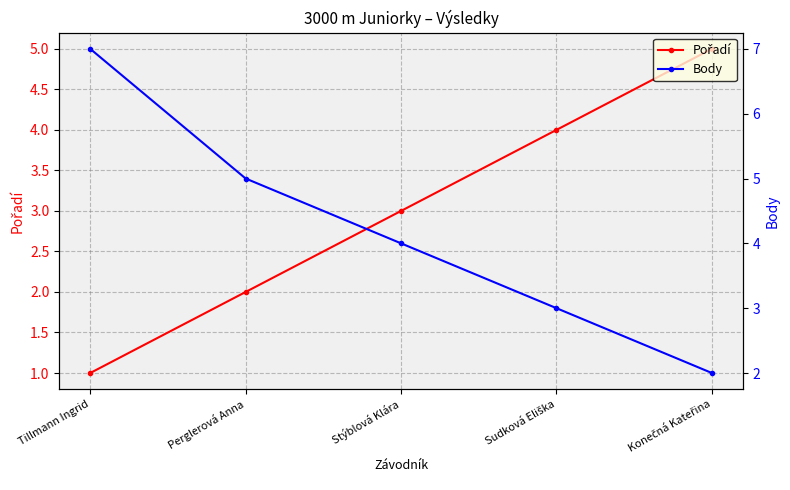

Between Stýblová Klára and Konečná Kateřina, which series saw the biggest shift?

Pořadí